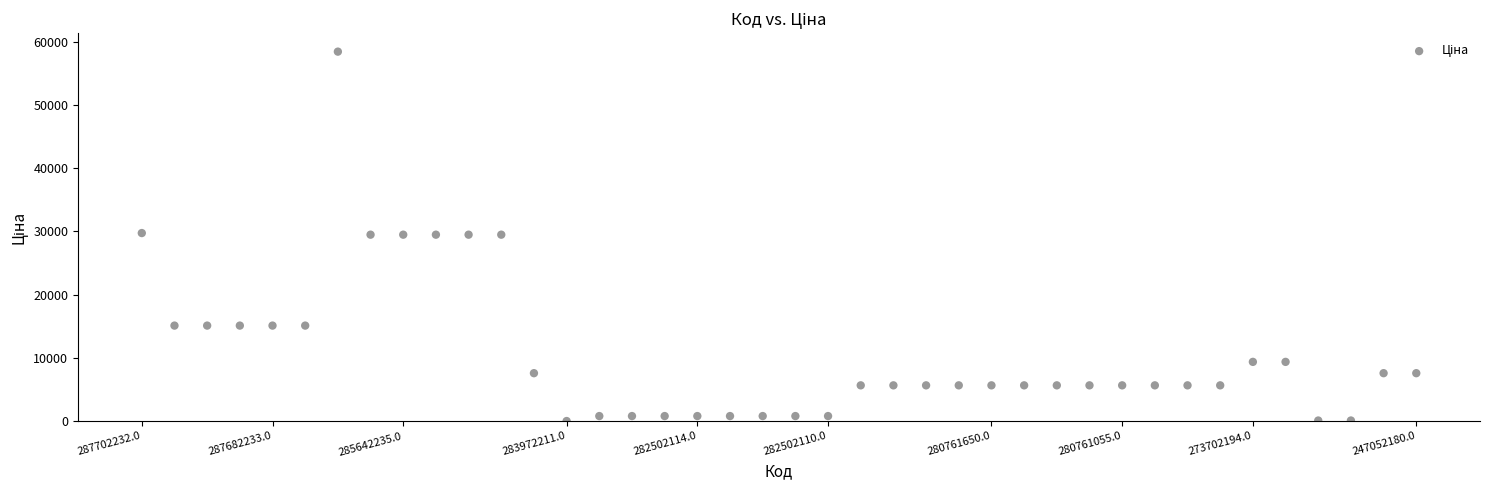

What is the range of Y values (max minus min)?

58394.5